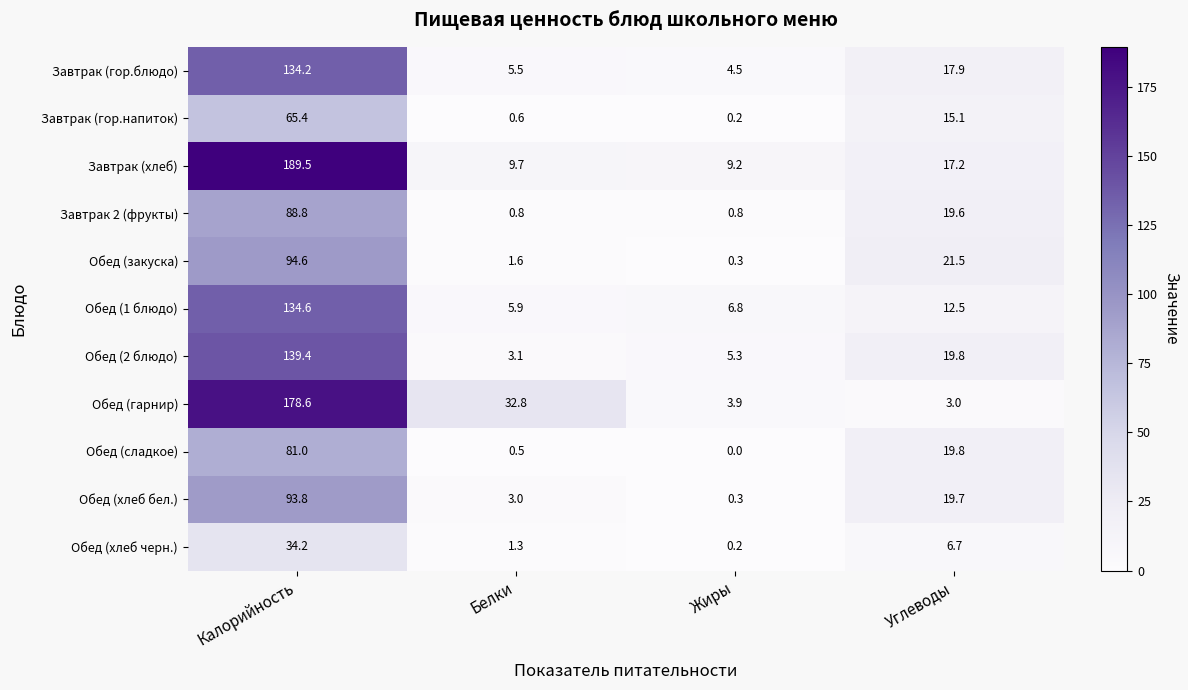

Rank the categories by Обед (1 блюдо) value from highest to lowest.

Калорийность, Углеводы, Жиры, Белки